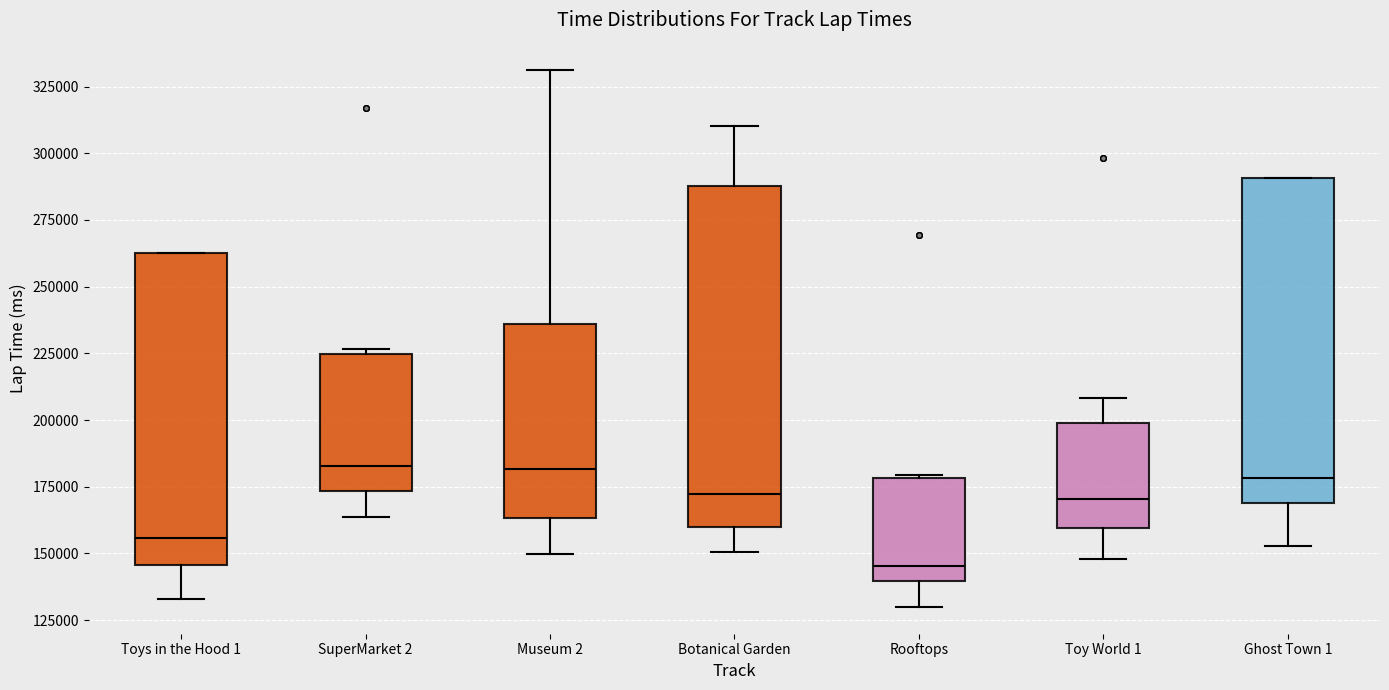

Reading left to right, read every box against the y-axis: the position of its median line, the range the box covers, and the ends of its whiskers. The values are not printed on the chart, so give them approximately, as read against the axis.

Toys in the Hood 1: median 155000, box 145000 to 265000, whiskers 135000 to 265000
SuperMarket 2: median 185000, box 175000 to 225000, whiskers 165000 to 225000 (just above the box's upper edge)
Museum 2: median 180000, box 165000 to 235000, whiskers 150000 to 330000
Botanical Garden: median 170000, box 160000 to 290000, whiskers 150000 to 310000
Rooftops: median 145000, box 140000 to 180000, whiskers 130000 to 180000
Toy World 1: median 170000, box 160000 to 200000, whiskers 150000 to 210000
Ghost Town 1: median 180000, box 170000 to 290000, whiskers 155000 to 290000